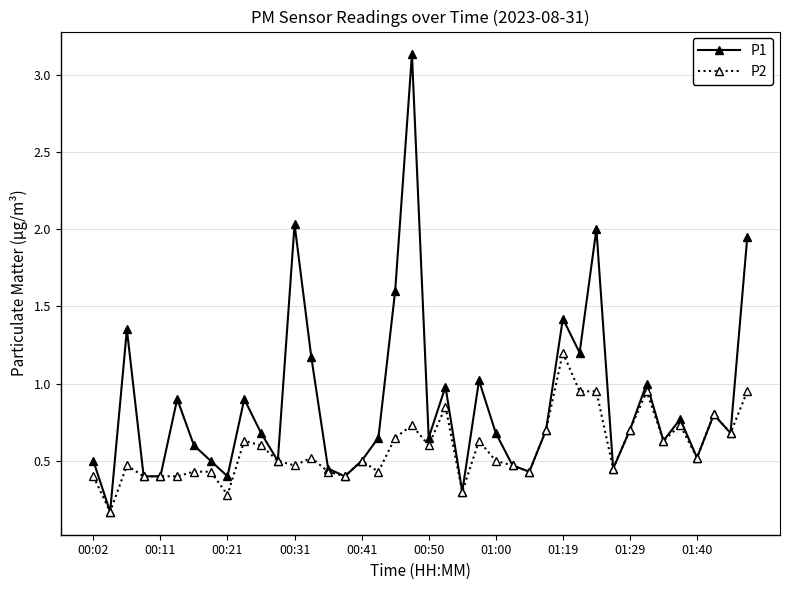

Which series has the widest spread of values?

P1